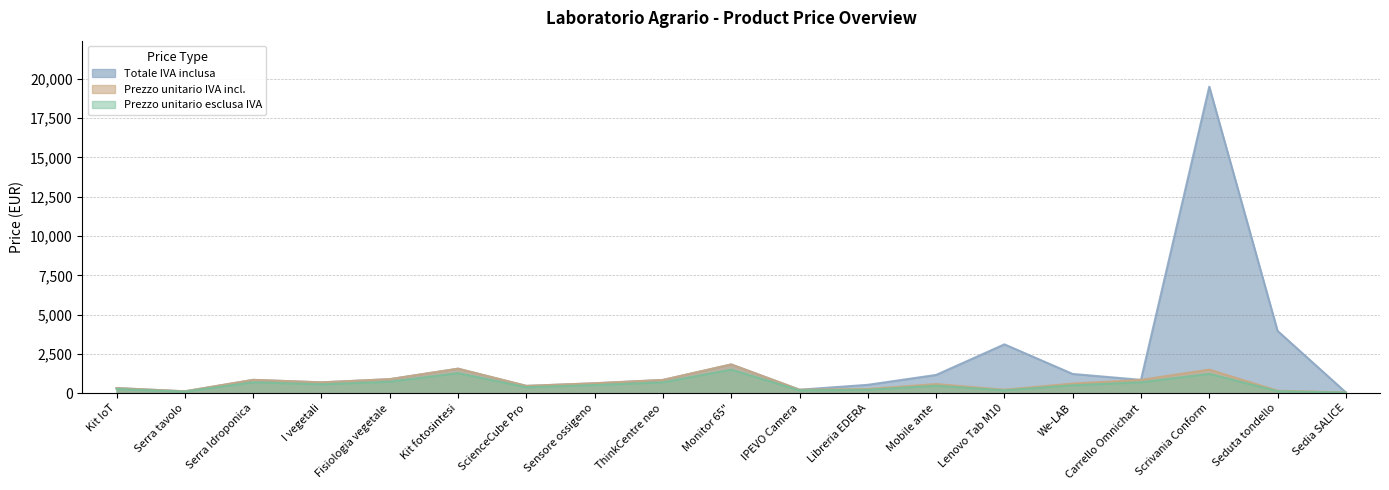

Where does the Totale IVA inclusa series first go above 848?

Serra Idroponica